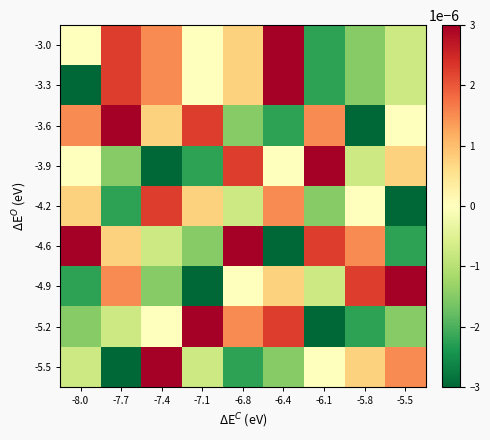

At which category is the sum across all series the highest?

-7.4